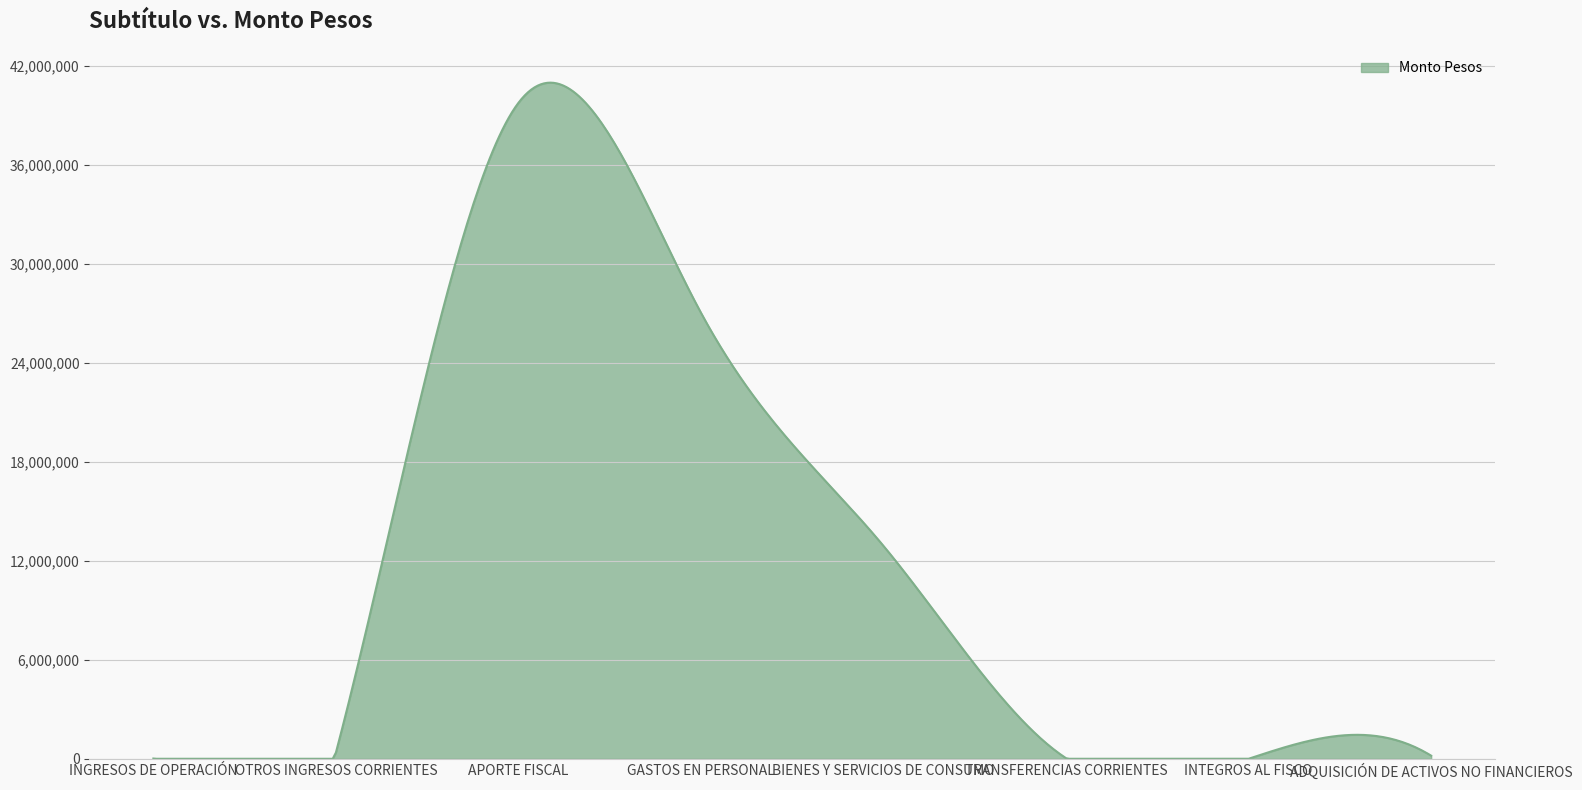

What is the greatest value displayed?

40990835.1